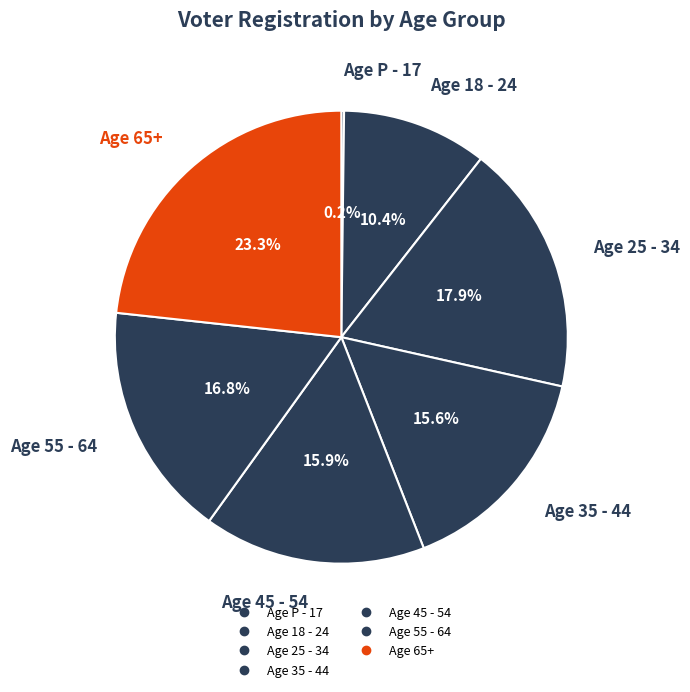

Is it true that Age 18 - 24 is 18% of the pie?

False